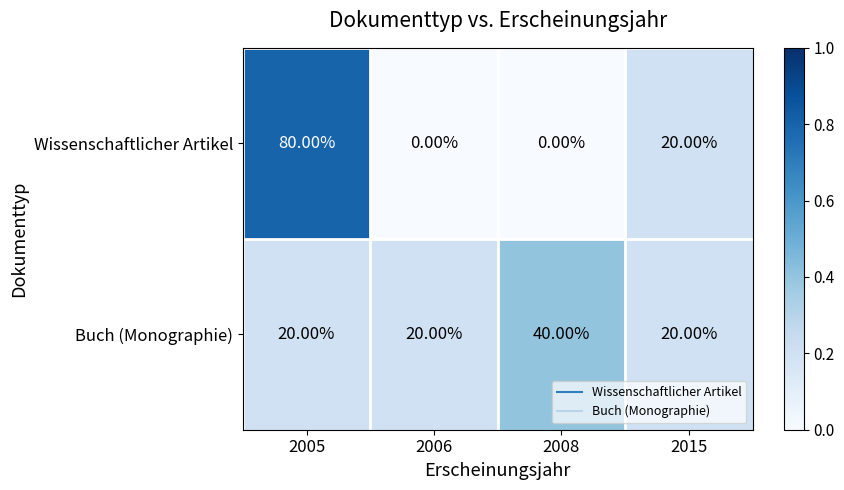

What is the difference between the maximum and minimum values in the Wissenschaftlicher Artikel series?

80